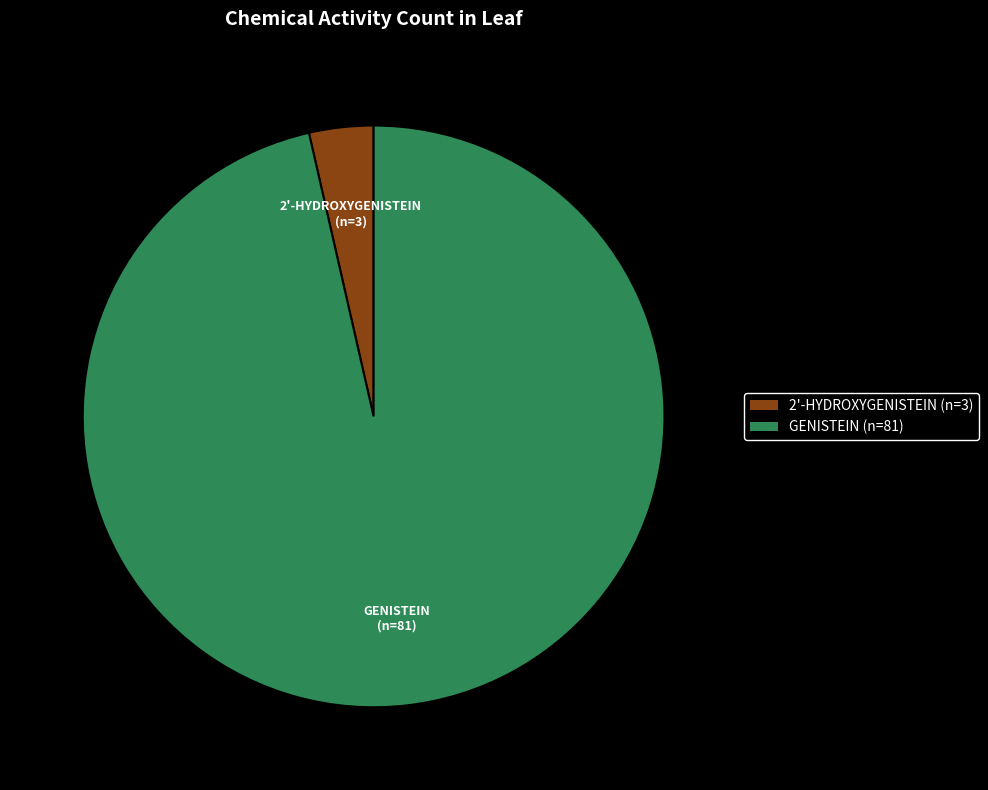

Does 2'-HYDROXYGENISTEIN (n=3) account for over 50% of the chart?

No